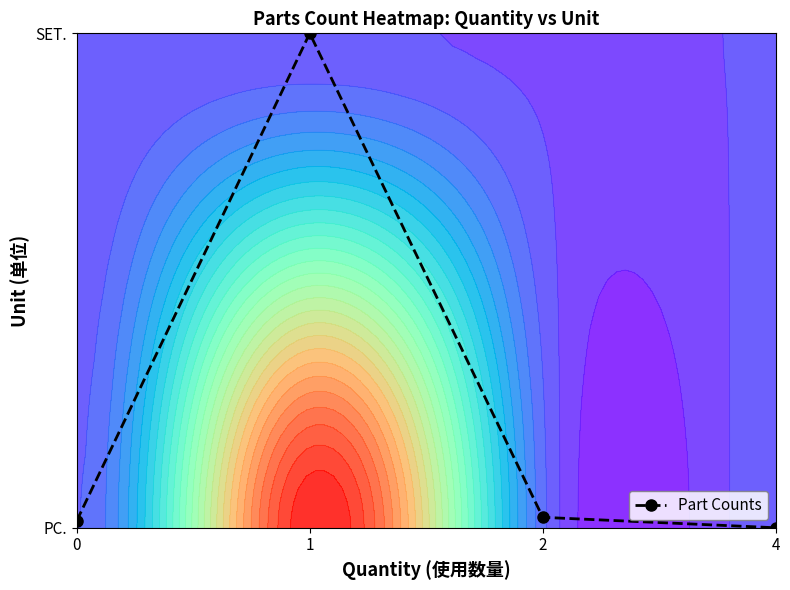

Which category has the highest value across all series?

1